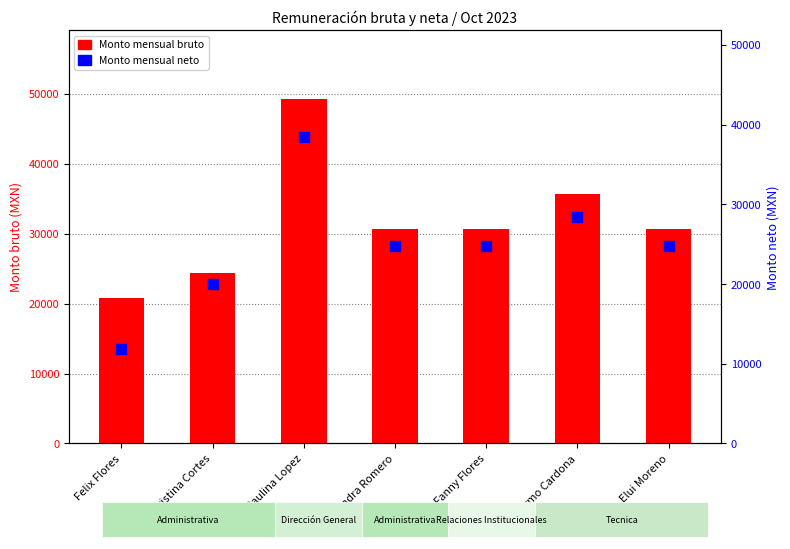

At which category is the sum across all series the highest?

Paulina Lopez